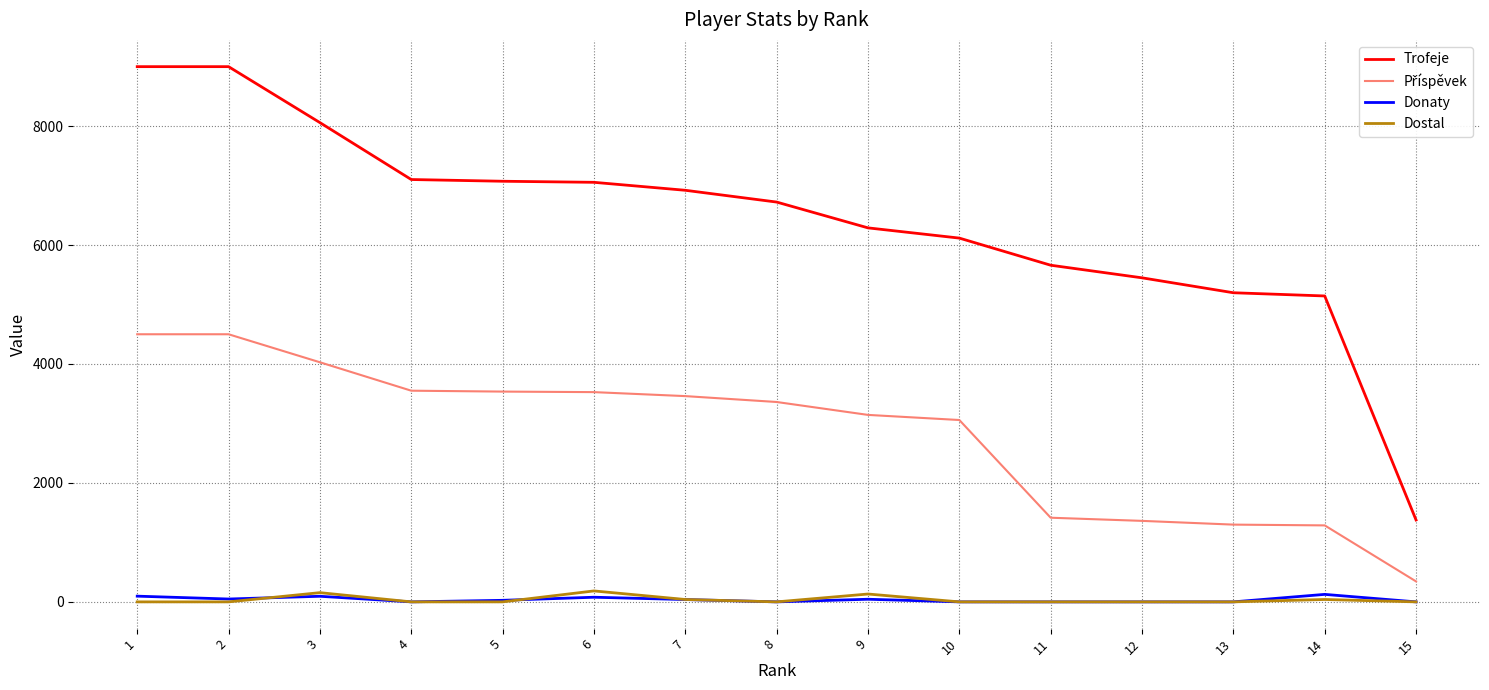

True or false: Dostal and Trofeje intersect in this chart.

False